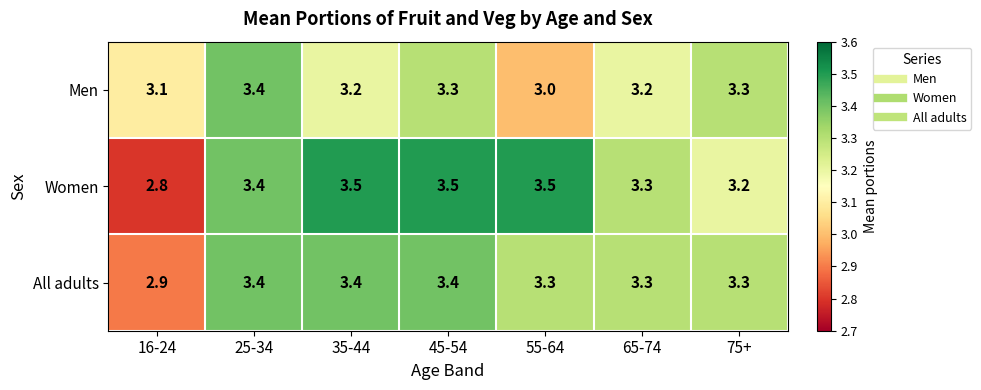

What is the greatest value displayed?

3.5